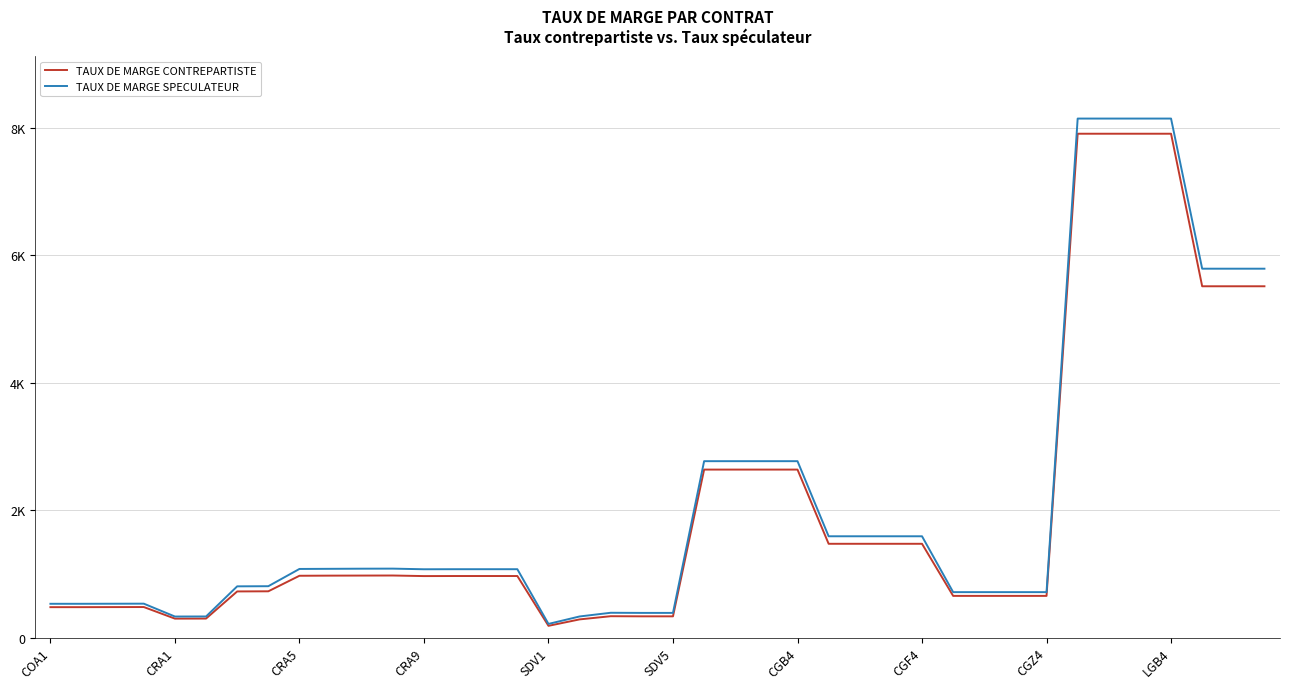

What is the value of the TAUX DE MARGE CONTREPARTISTE point at the 16th from the left?

966